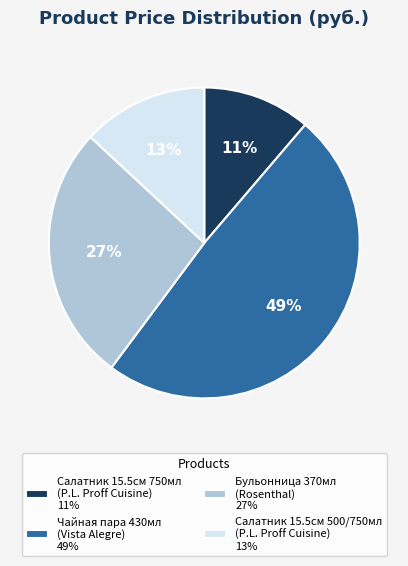

To the nearest percent, what portion does Чайная пара 430мл (Vista Alegre) 49% represent?

49%